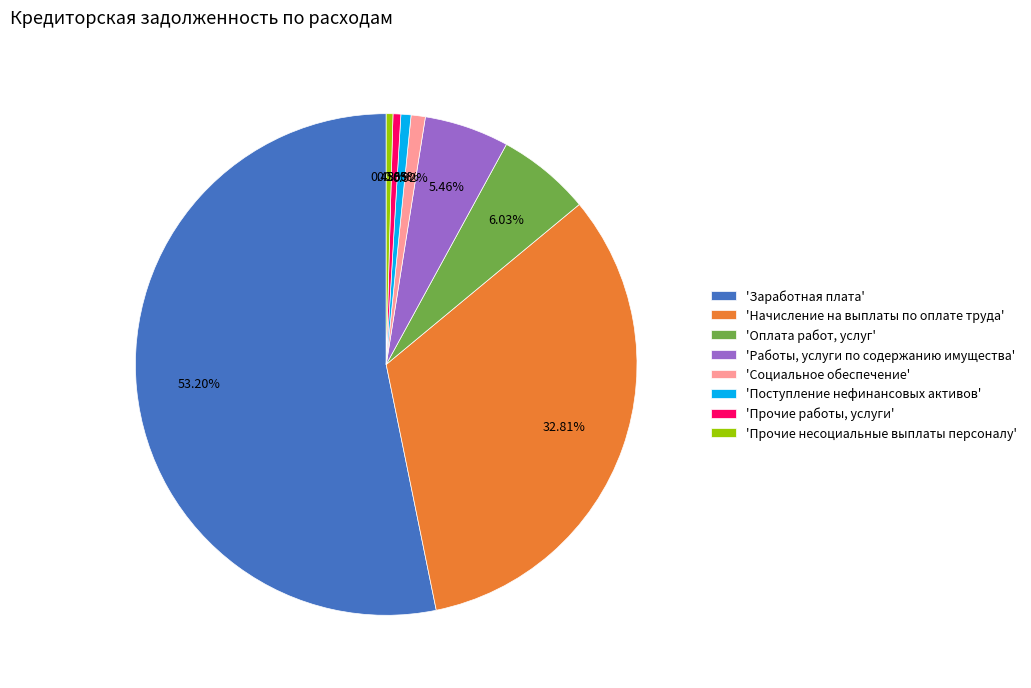

Is the sum of 'Заработная плата' and 'Работы, услуги по содержанию имущества' greater than half?

Yes